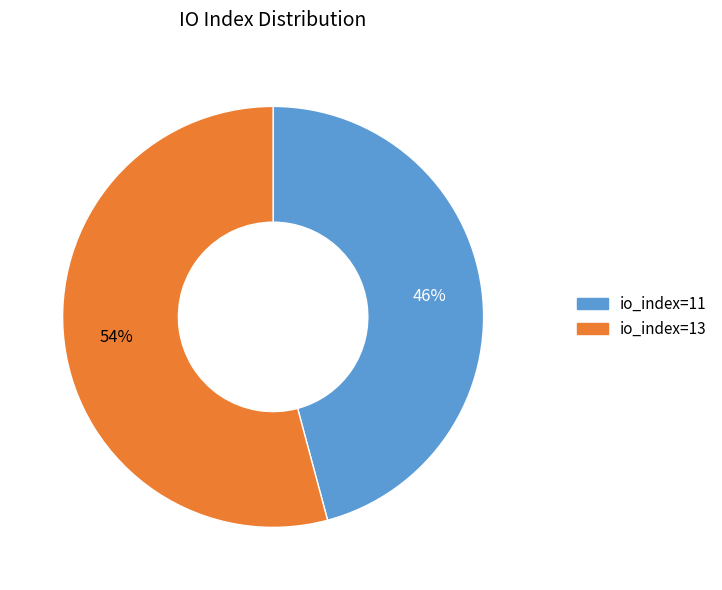

Approximately how many times larger is the value at io_index=13 compared to io_index=11?

1.2